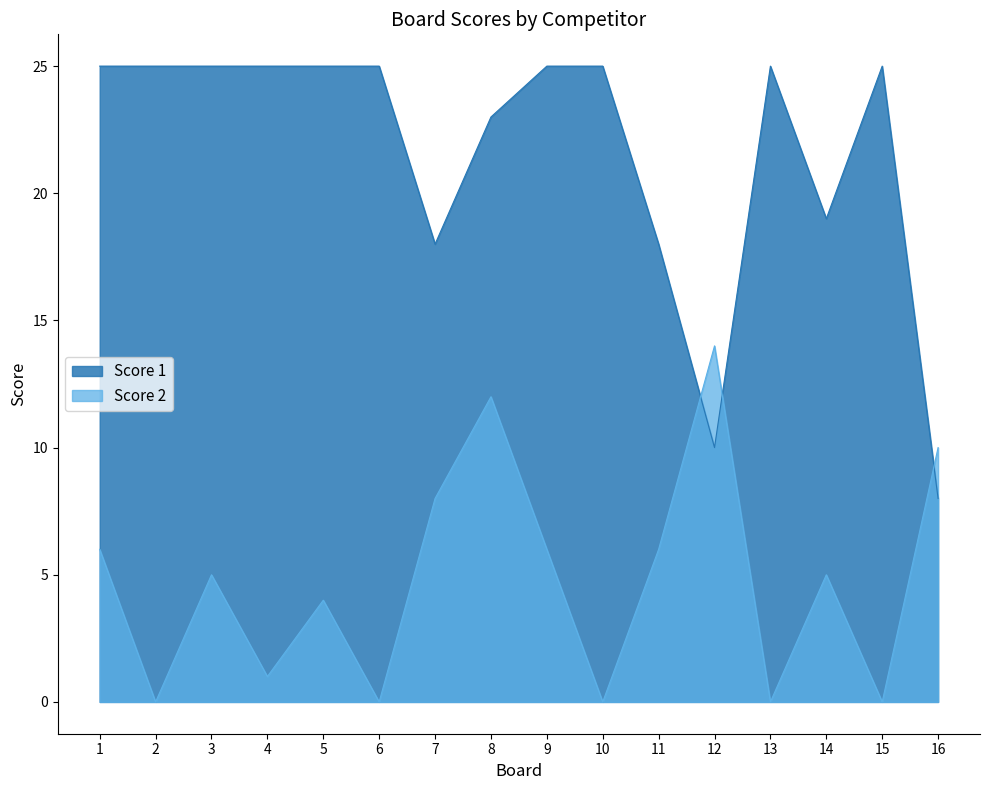

Which category has the lowest value across all series?

2